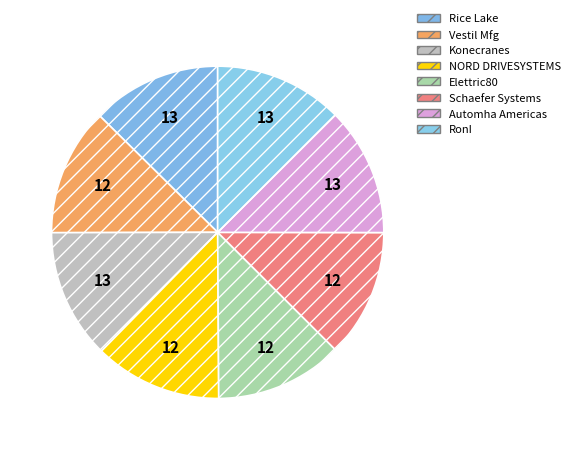

Which category has the smallest portion of the pie?

Elettric80 Inc.